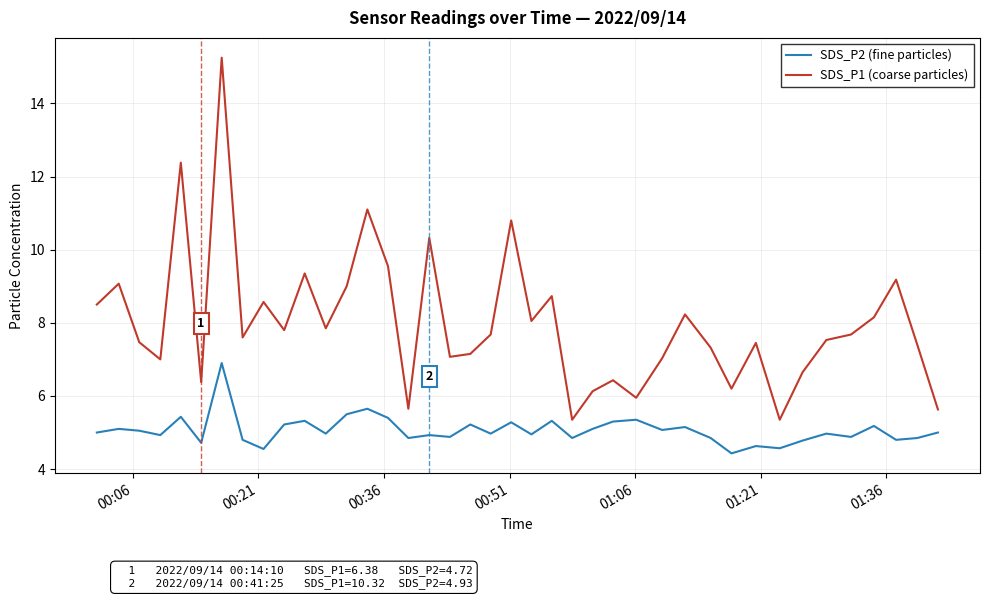

At how many categories does at least one series exceed 12?

2